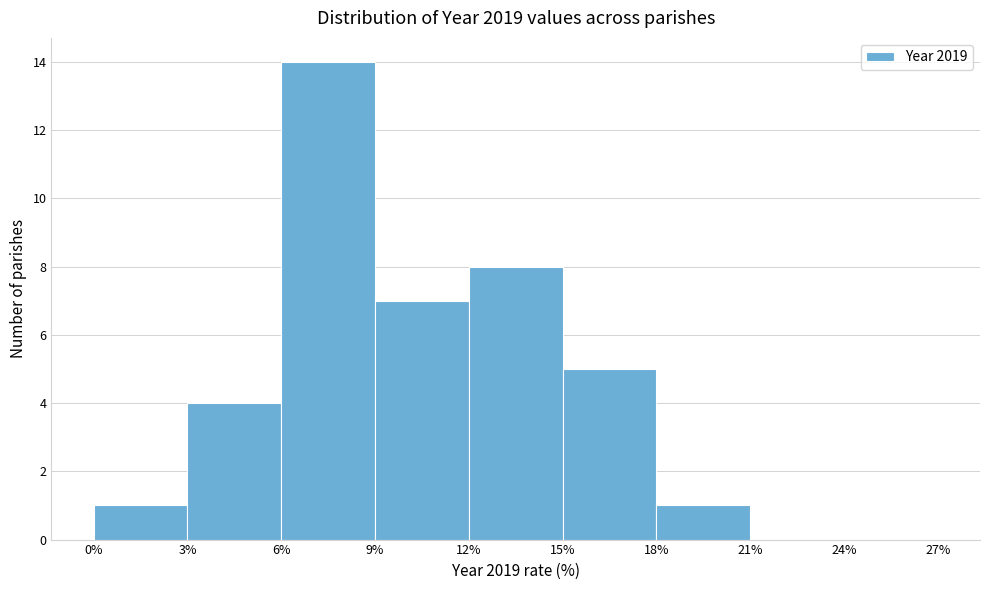

What is the height of the bar covering 15% to 18% on the x-axis? The values are not printed on the chart, so give them approximately, as read against the axis.

5